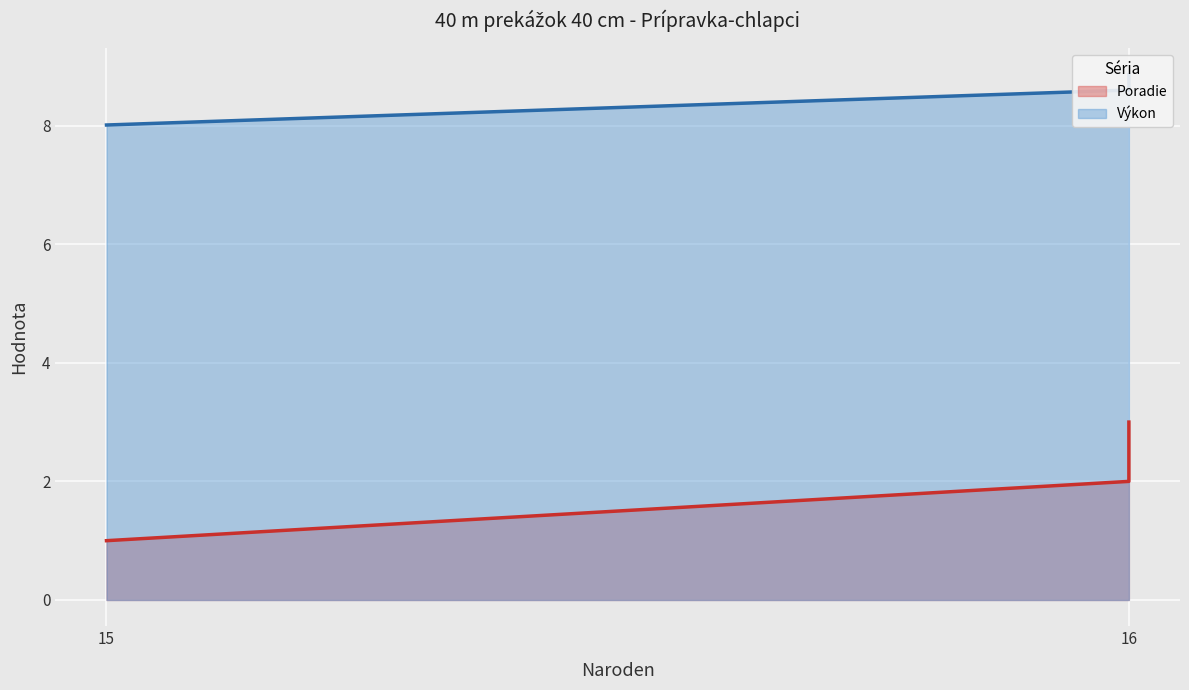

List the series in order of their overall mean, lowest first.

Poradie, Výkon